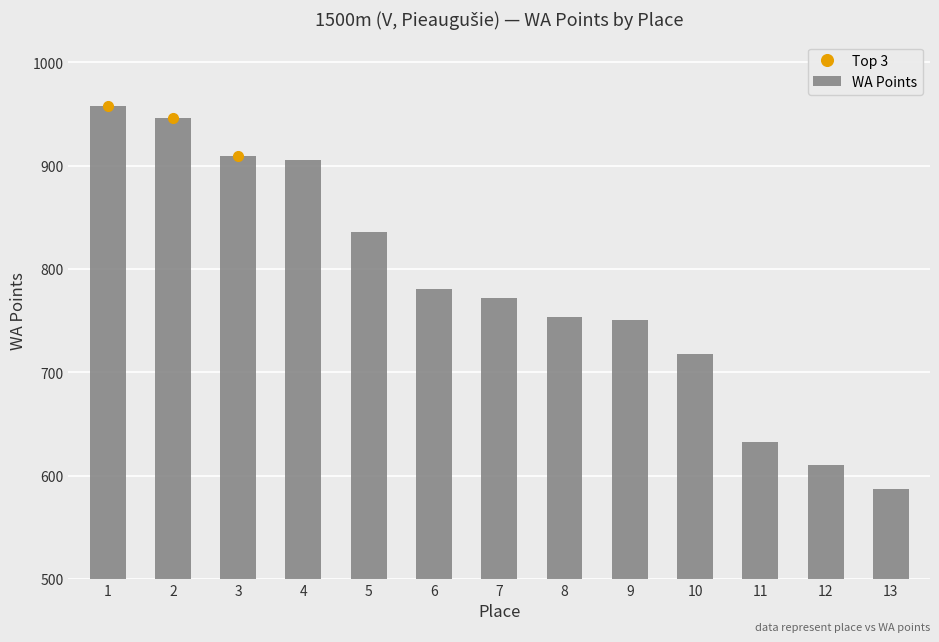

What is the change in value from 4 to 7?

-133